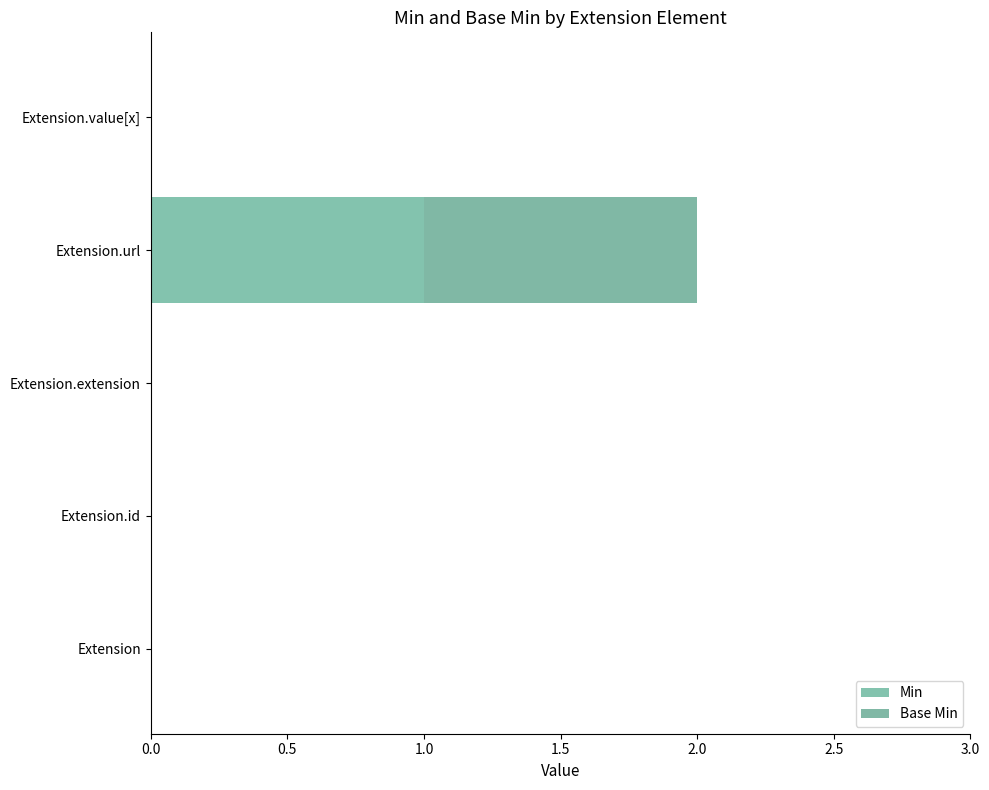

How many series are shown in this chart?

2